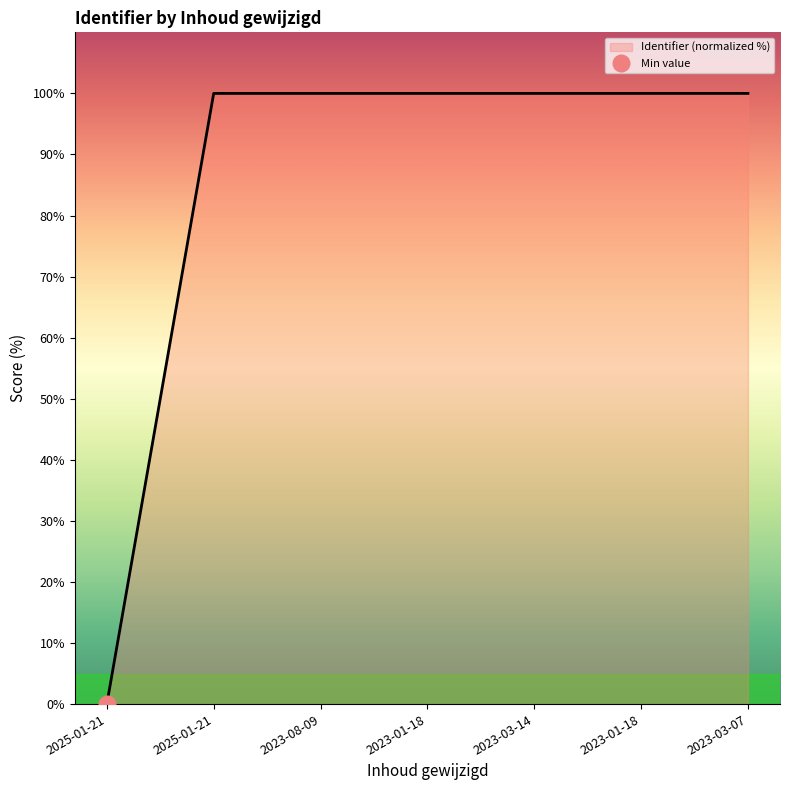

Rank the categories by value from highest to lowest.

2023-03-07, 2023-01-18, 2023-03-14, 2023-01-18, 2023-08-09, 2025-01-21, 2025-01-21